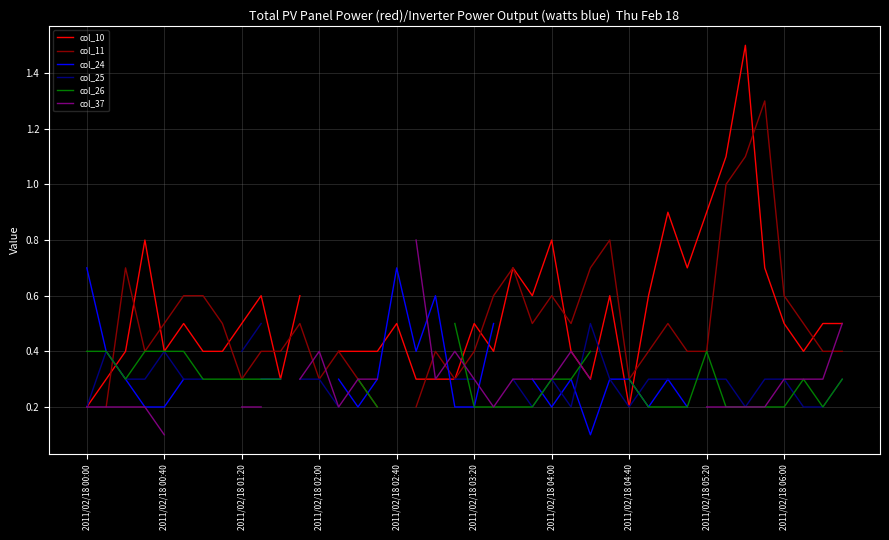

What is the maximum value shown in the chart?

1.5